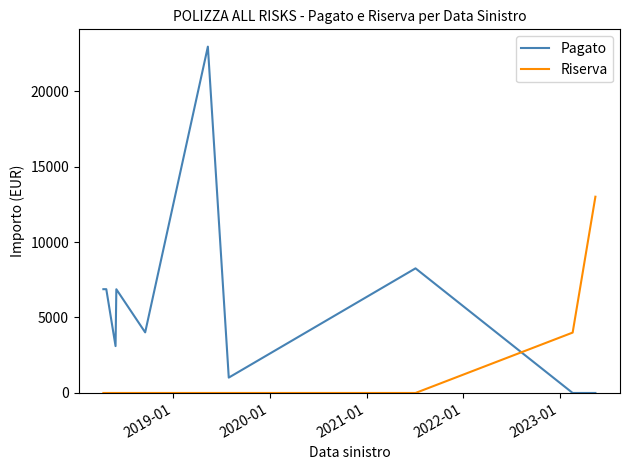

Which series has the largest range (max minus min)?

Pagato